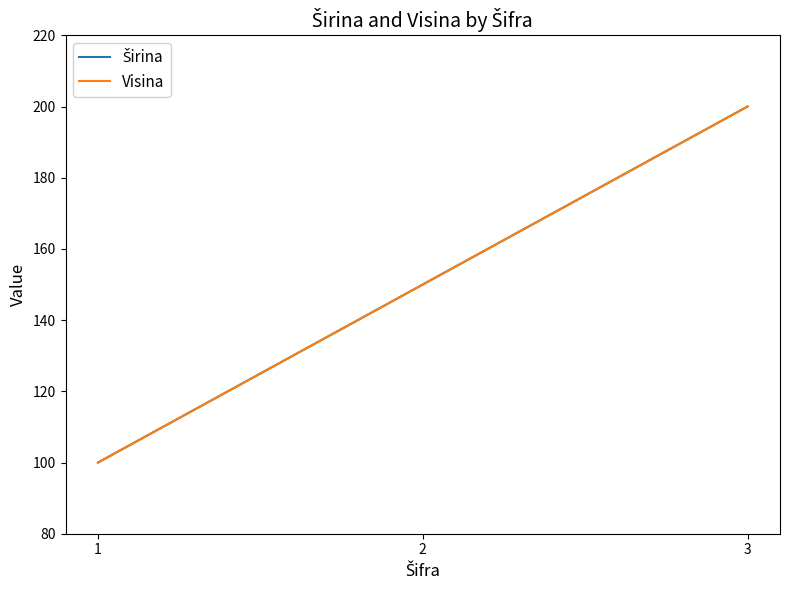

Does the chart display data point markers on the line(s)?

No